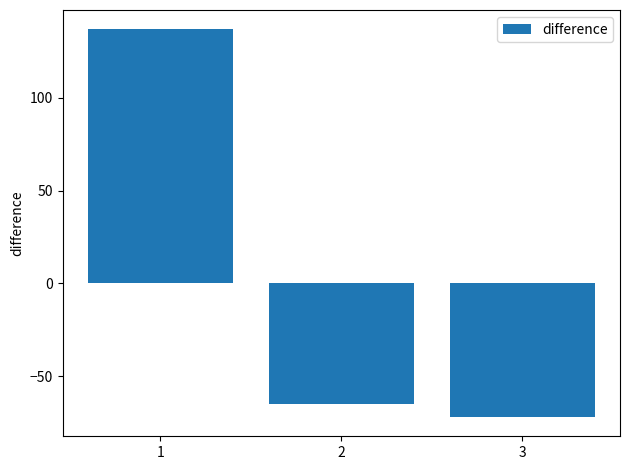

Read the value at 3, to the nearest 50.

-50